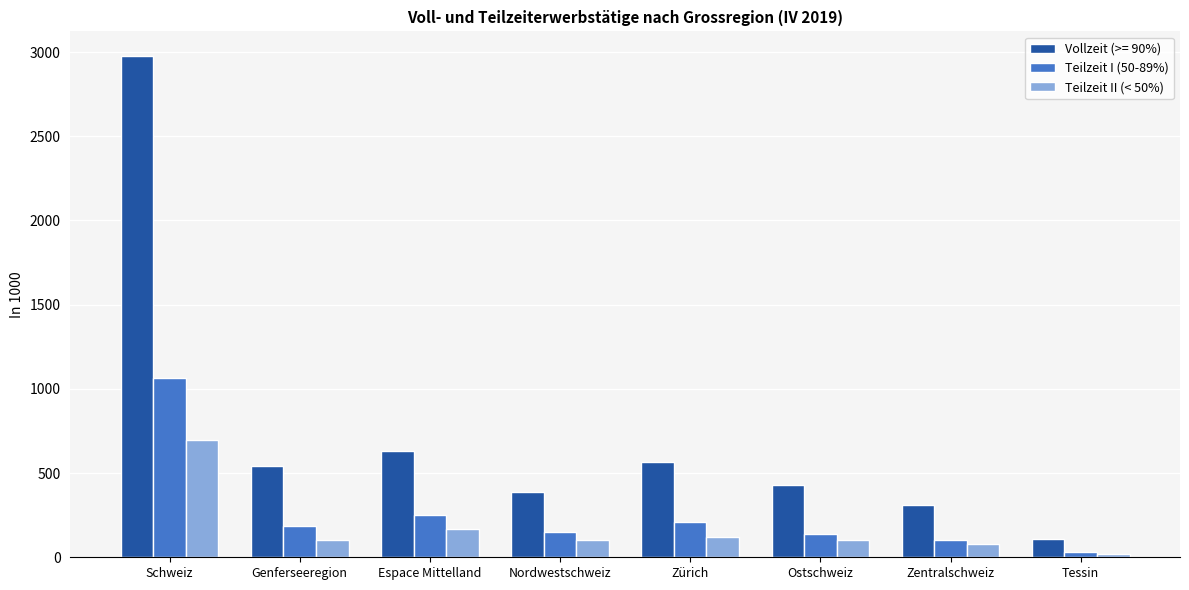

List the series in order of their peak value, lowest first.

Teilzeit II (< 50%), Teilzeit I (50-89%), Vollzeit (>= 90%)